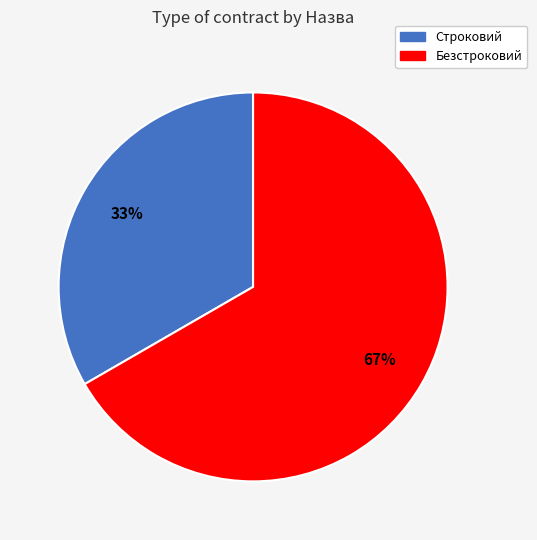

To the nearest percent, what is the average slice percentage?

50%